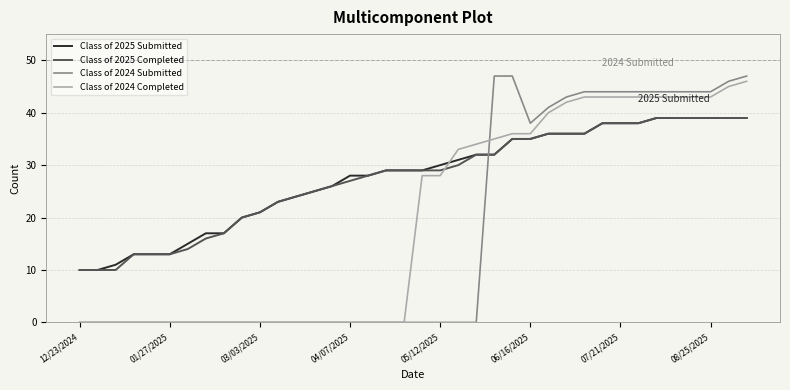

True or false: Class of 2024 Submitted and Class of 2024 Completed intersect in this chart.

True